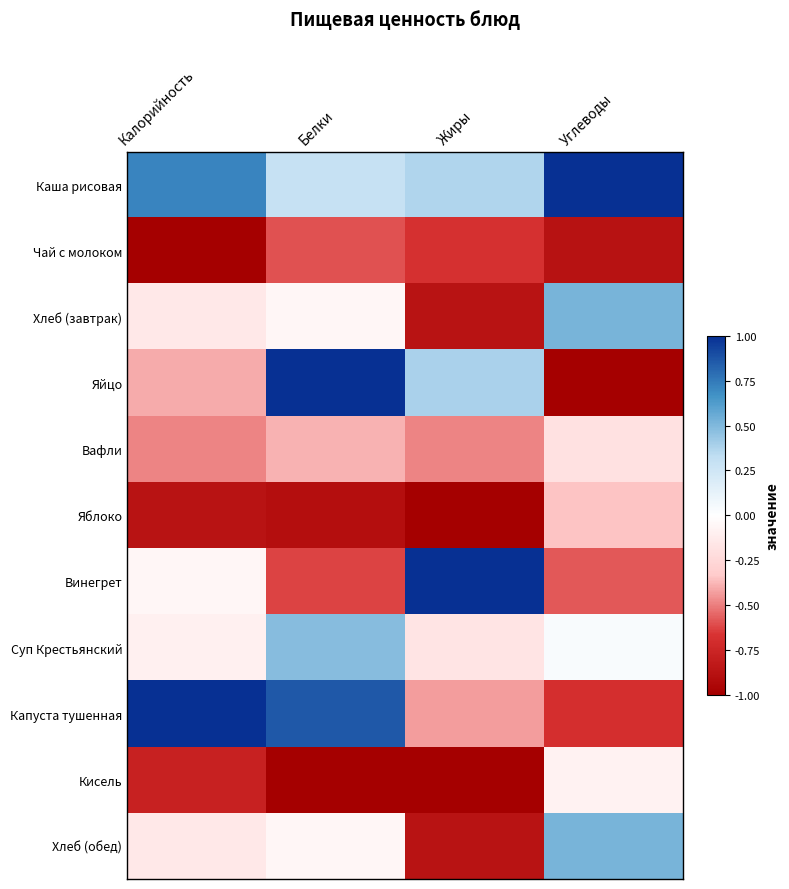

Which series has the widest spread of values?

Яйцо